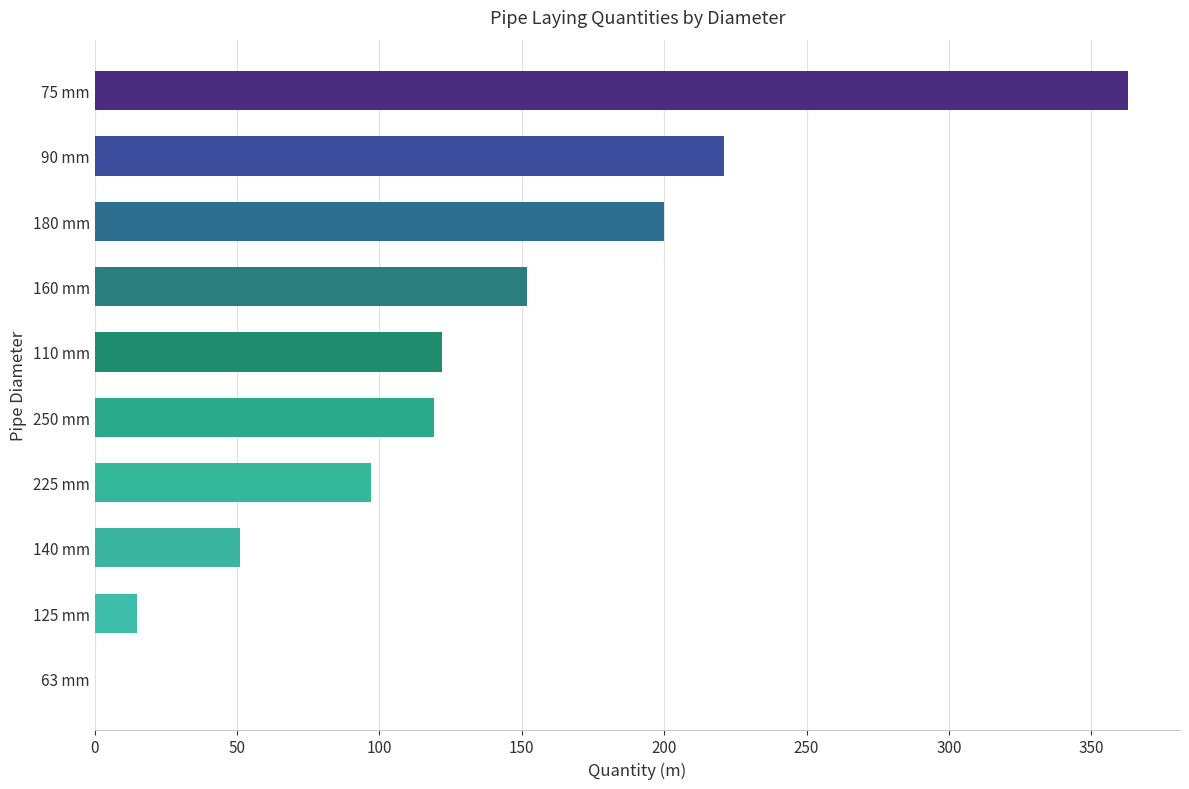

What is the sum of the values at 140 mm and 90 mm?

272